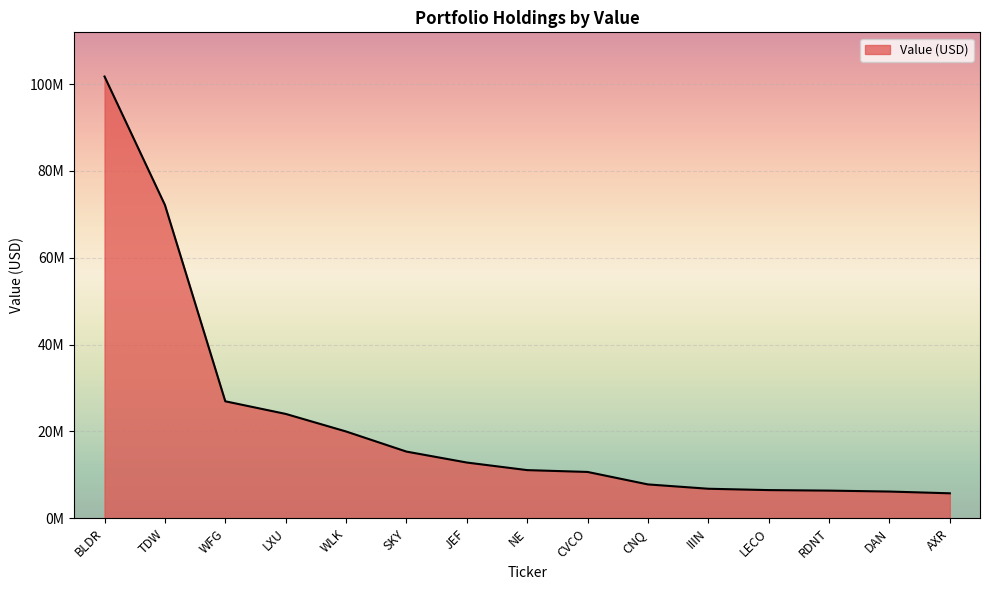

Is this an area chart (filled region under the line)?

Yes